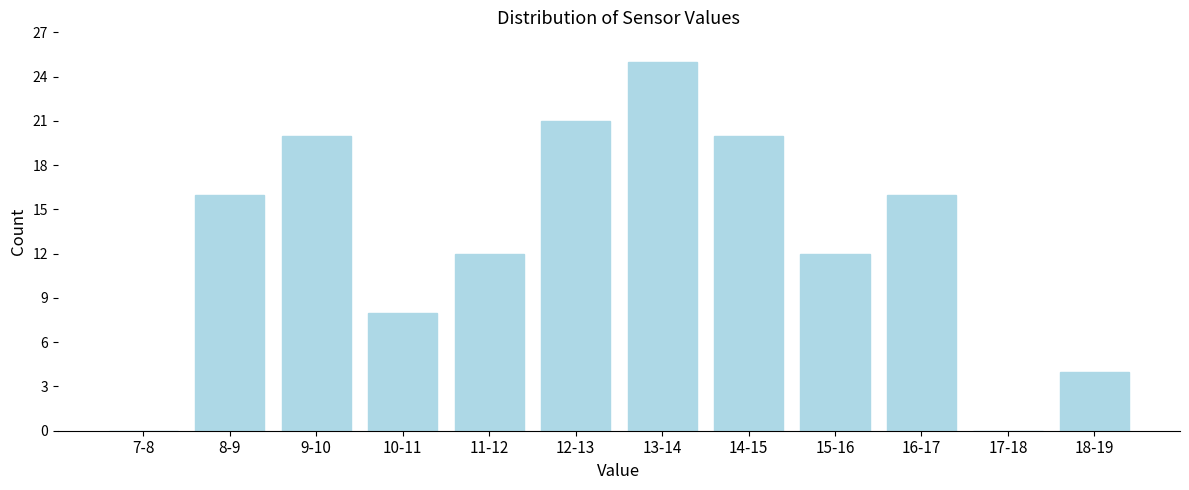

Reading right to left, transcribe all the data shown in this chart.

18-19=4	17-18=0	16-17=16	15-16=12	14-15=20	13-14=25	12-13=21	11-12=12	10-11=8	9-10=20	8-9=16	7-8=0